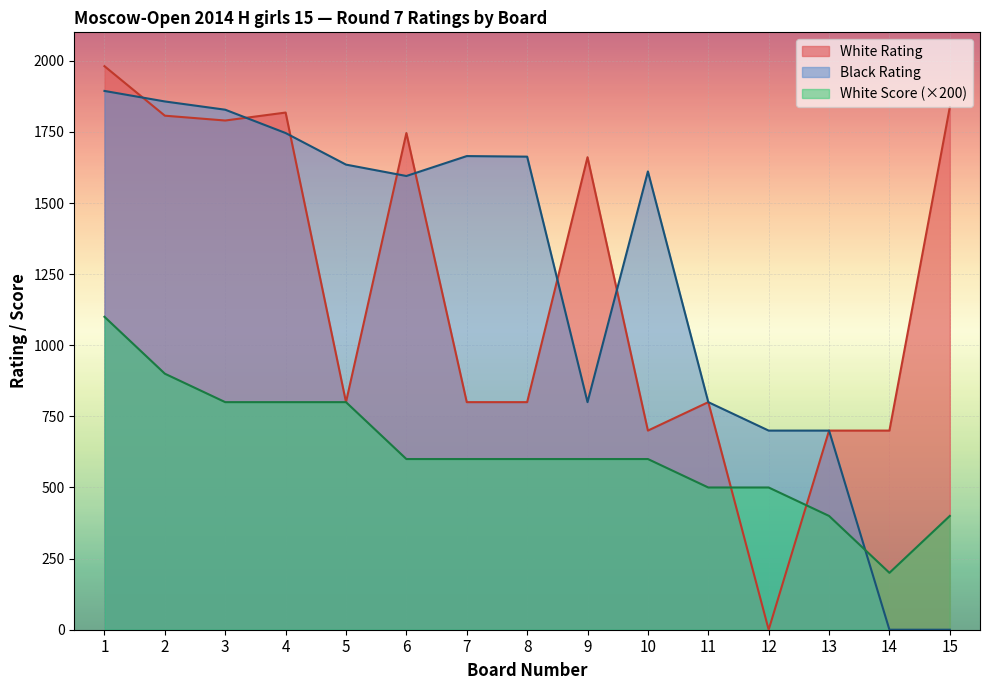

How many data points in White Score are less than 600?

5